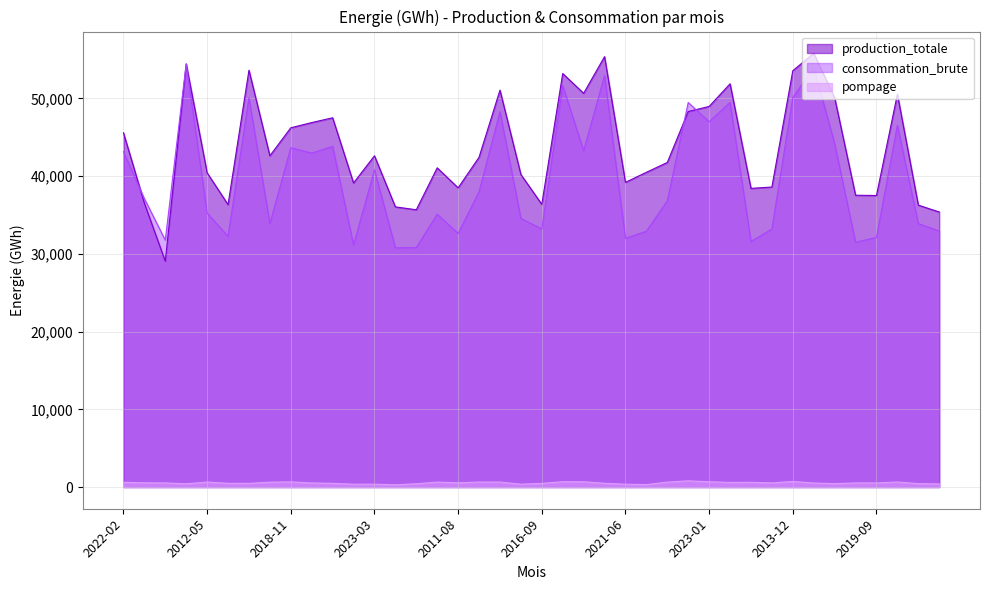

At how many categories does at least one series exceed 19741?

40